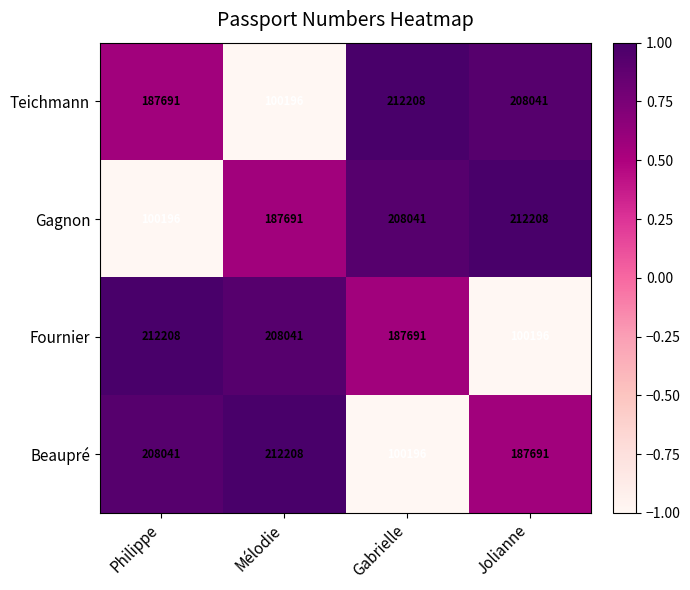

Rank the categories by Beaupré value from lowest to highest.

Gabrielle, Jolianne, Philippe, Mélodie